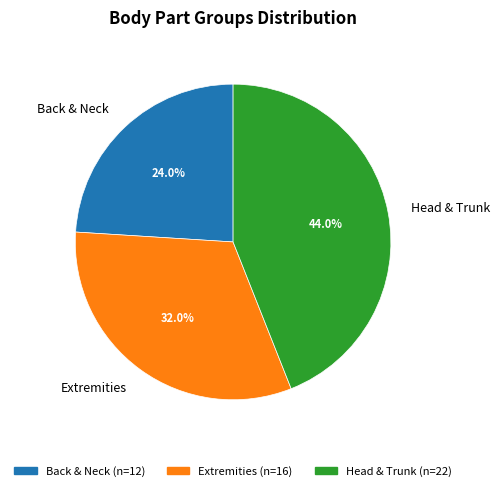

What is the largest slice in the pie chart?

Head & Trunk